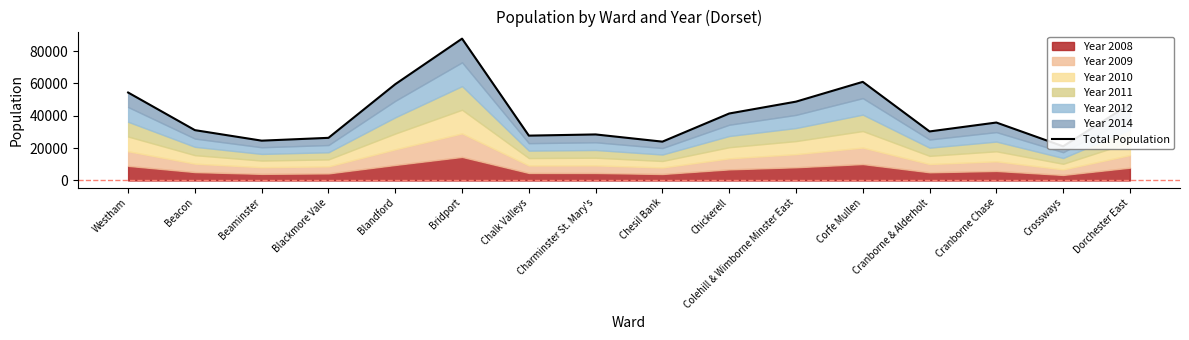

Where does the data first go above 35852?

Westham